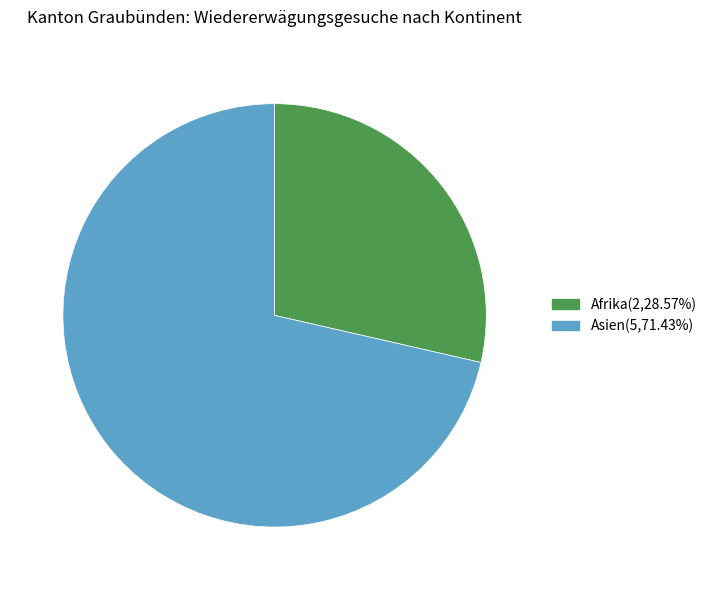

Count the number of slices in the pie.

2